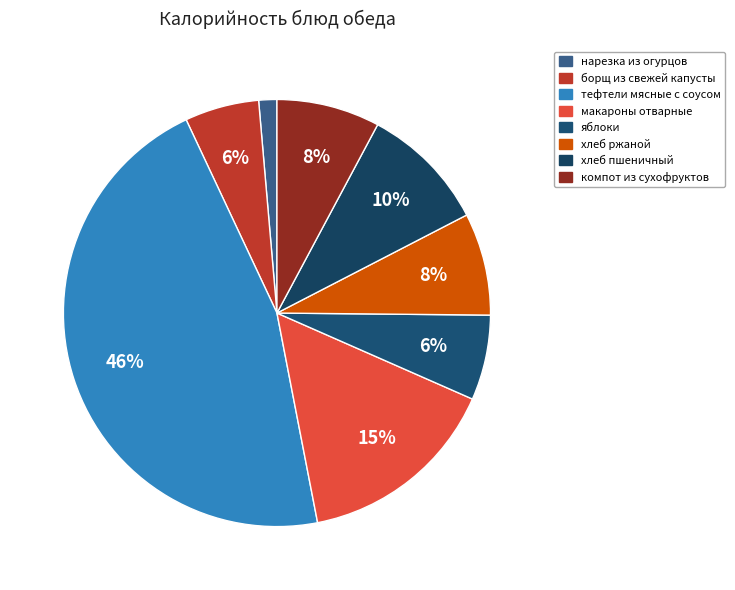

Approximately how many times larger is the value at хлеб ржаной compared to компот из сухофруктов?

1.0